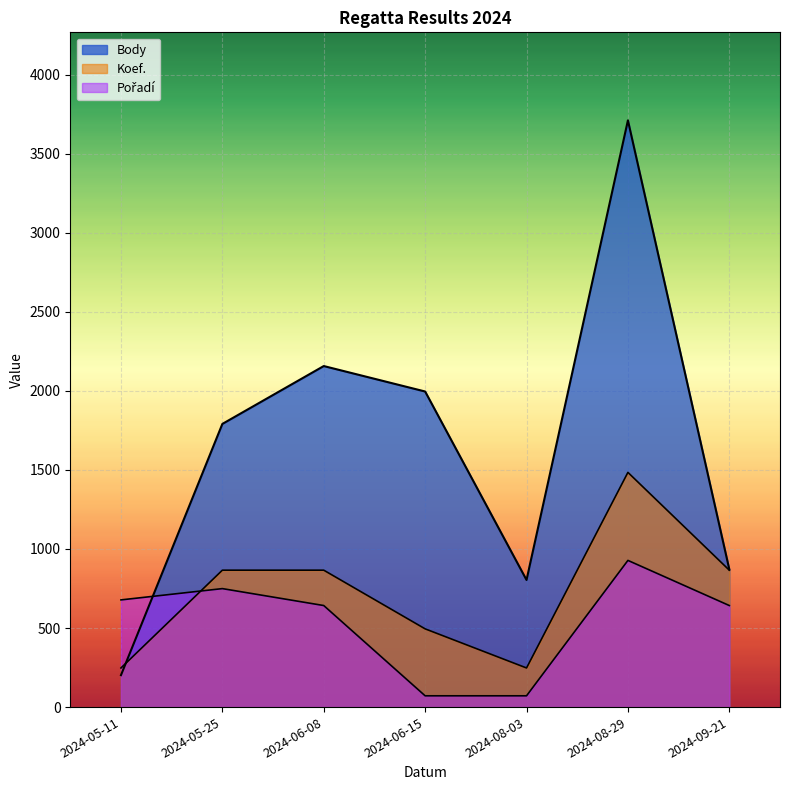

At 2024-08-29, list the series in order from largest to smallest.

Body, Koef., Pořadí